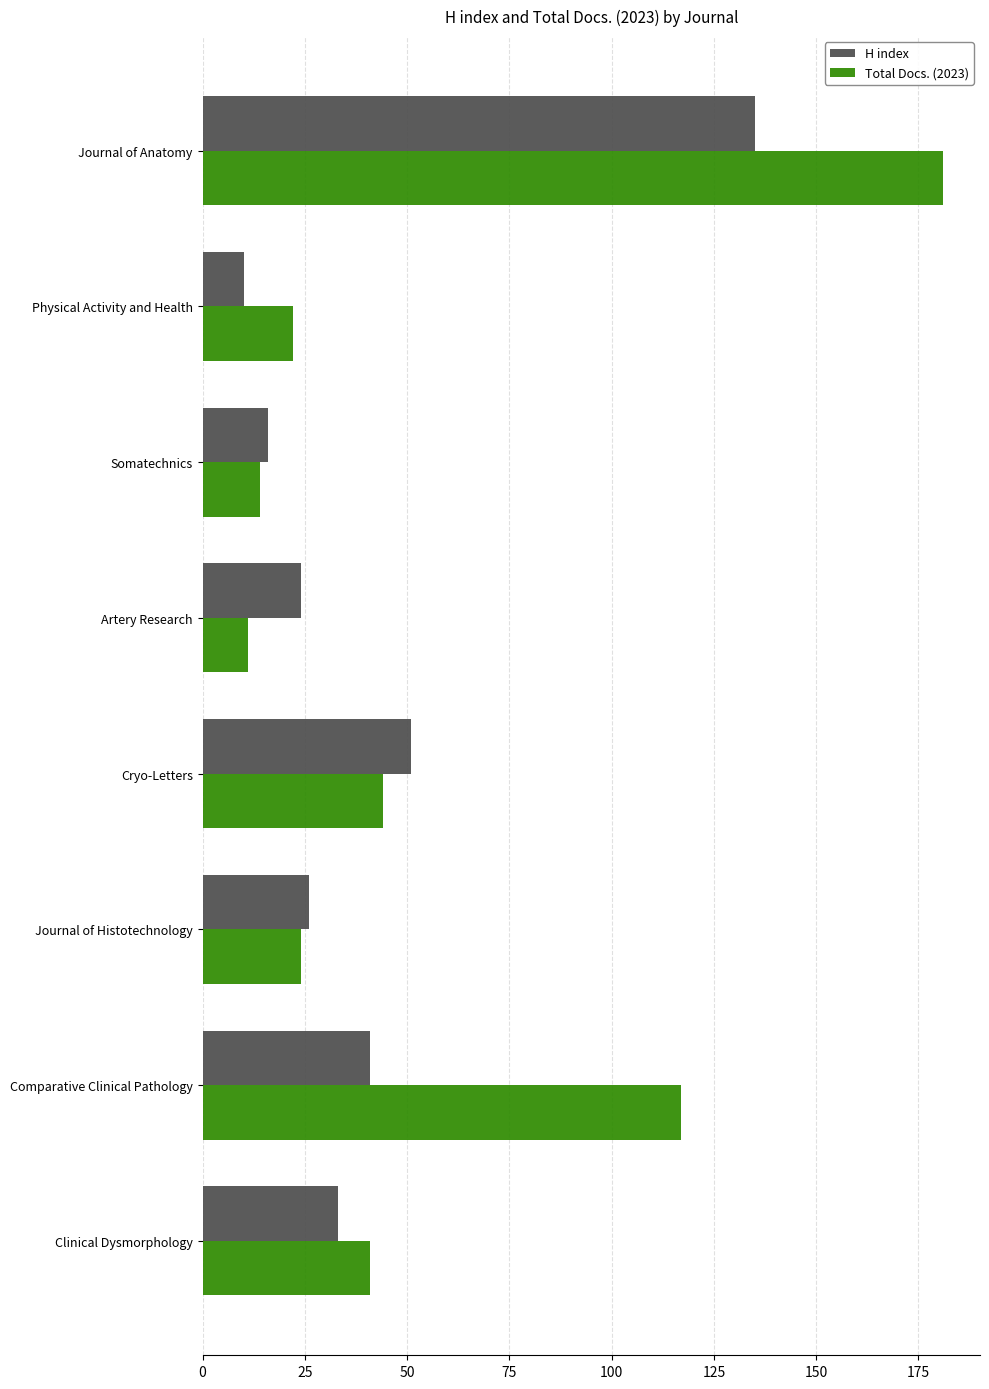

What is the difference between the highest and lowest values at Cryo-Letters?

7